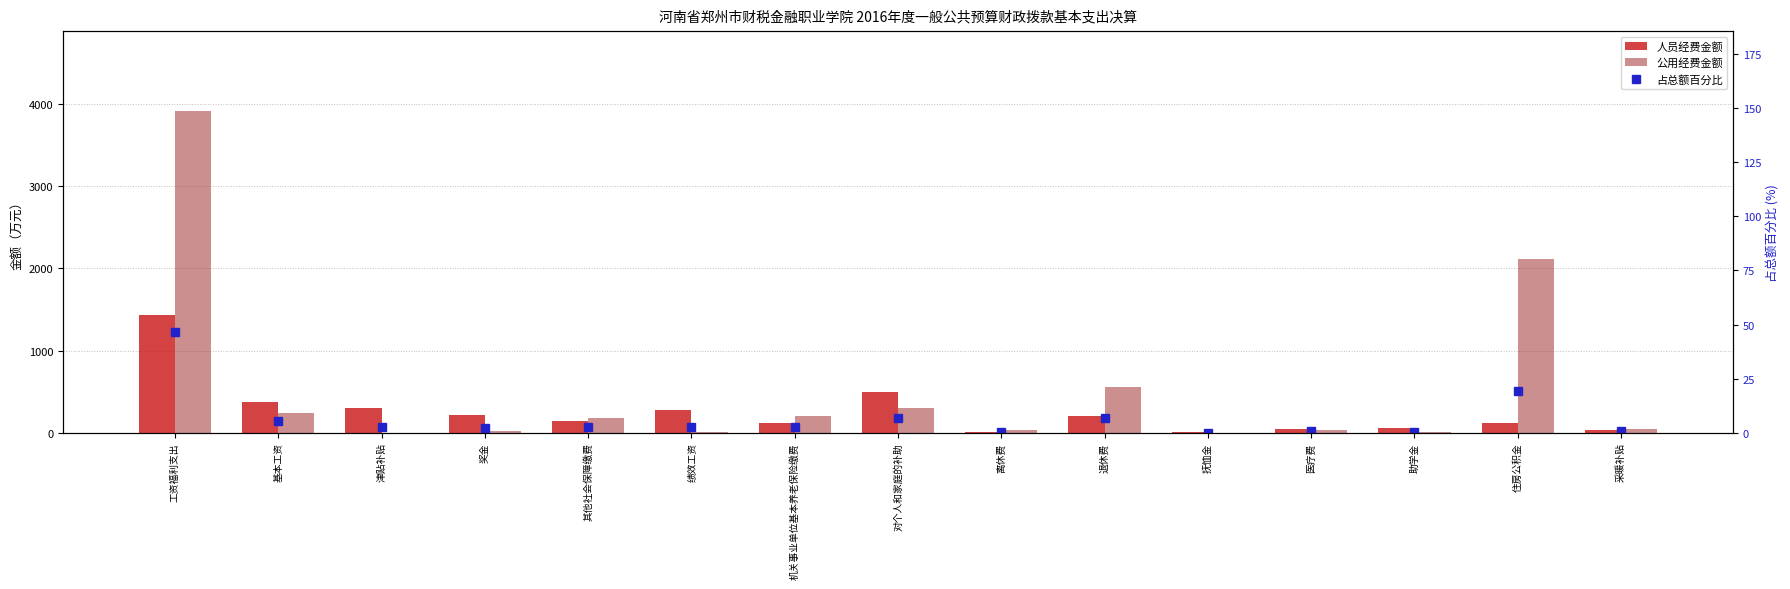

What value does the 公用经费金额 series have at 工资福利支出?

3906.1